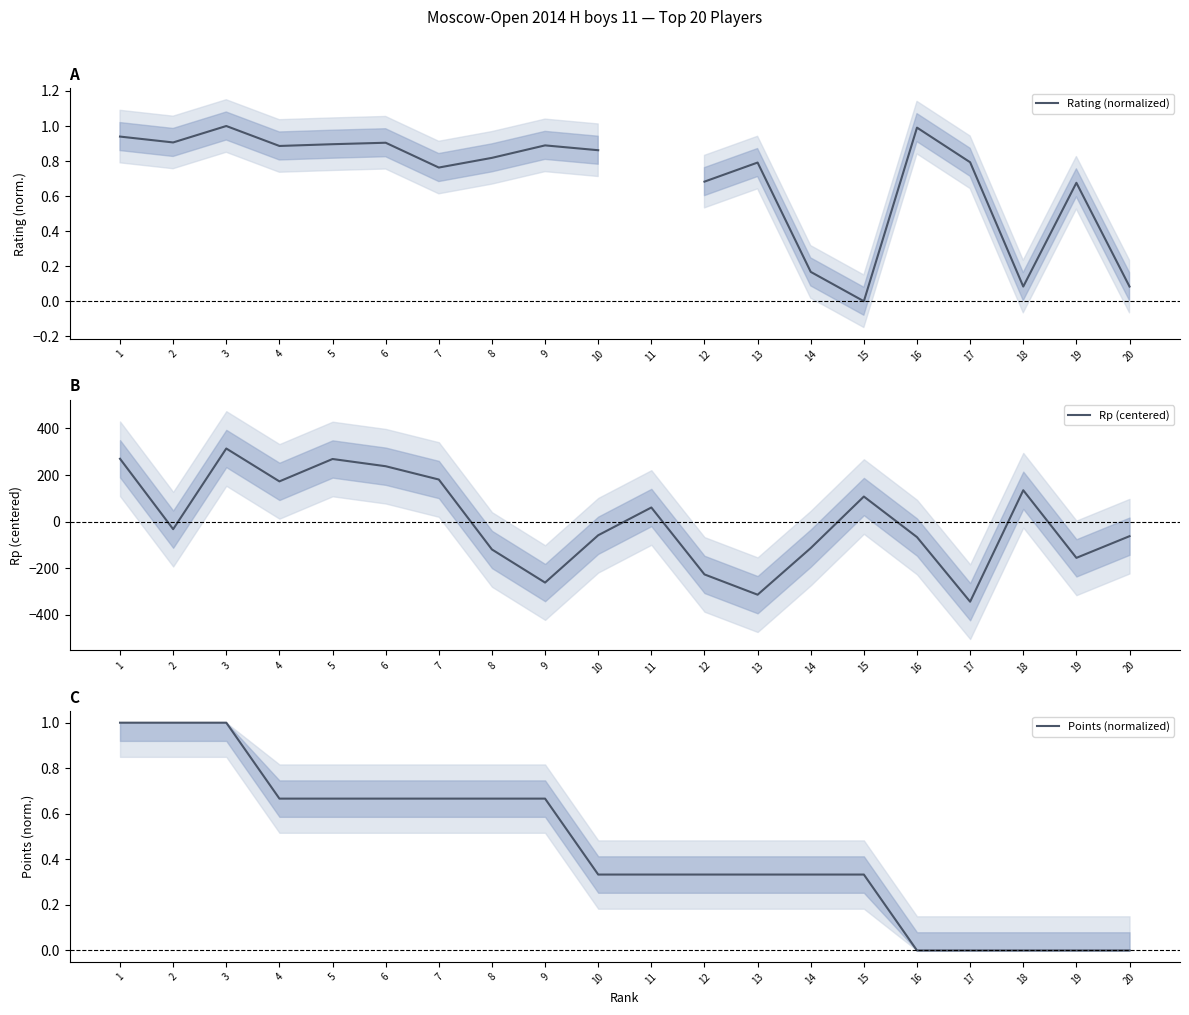

Rank the categories by Rating (normalized) value from lowest to highest.

15, 18, 20, 14, 19, 12, 7, 13, 17, 8, 10, 4, 9, 5, 6, 2, 1, 16, 3, 11